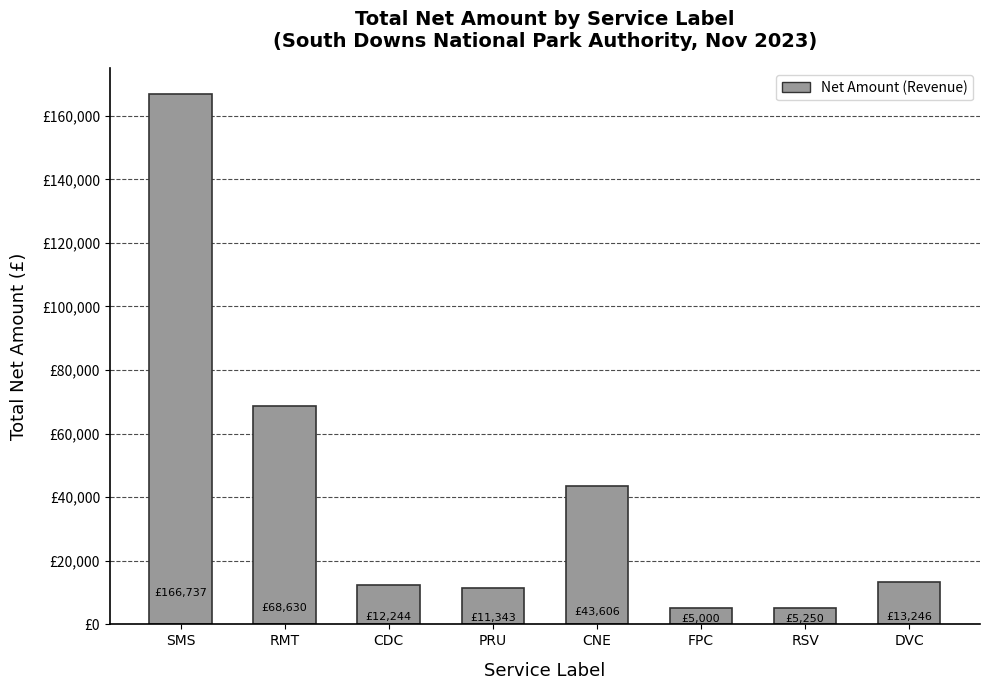

At which label does the data first exceed 13246?

SMS